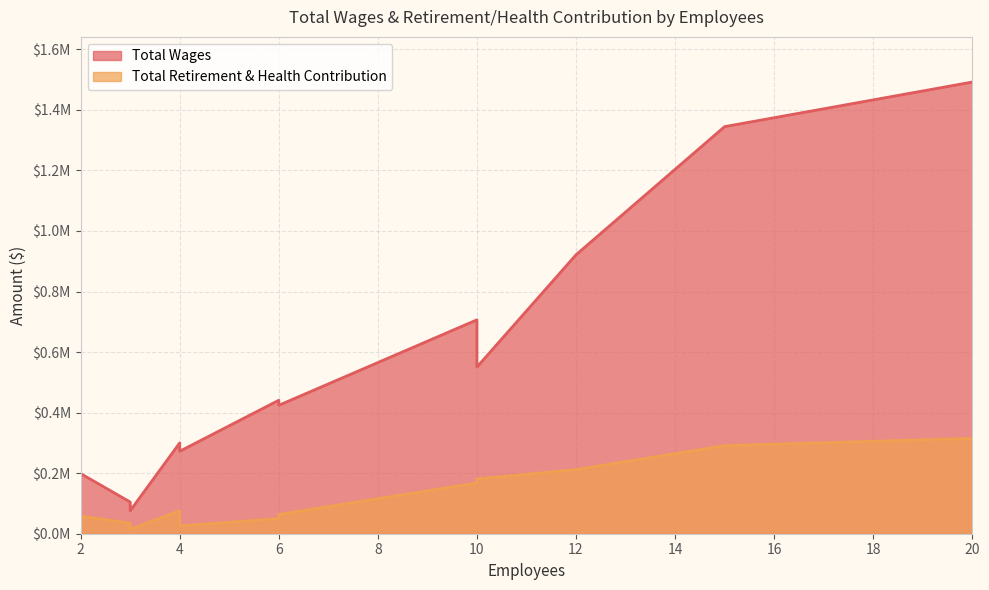

What is the maximum value for Total Retirement & Health Contribution?

314982